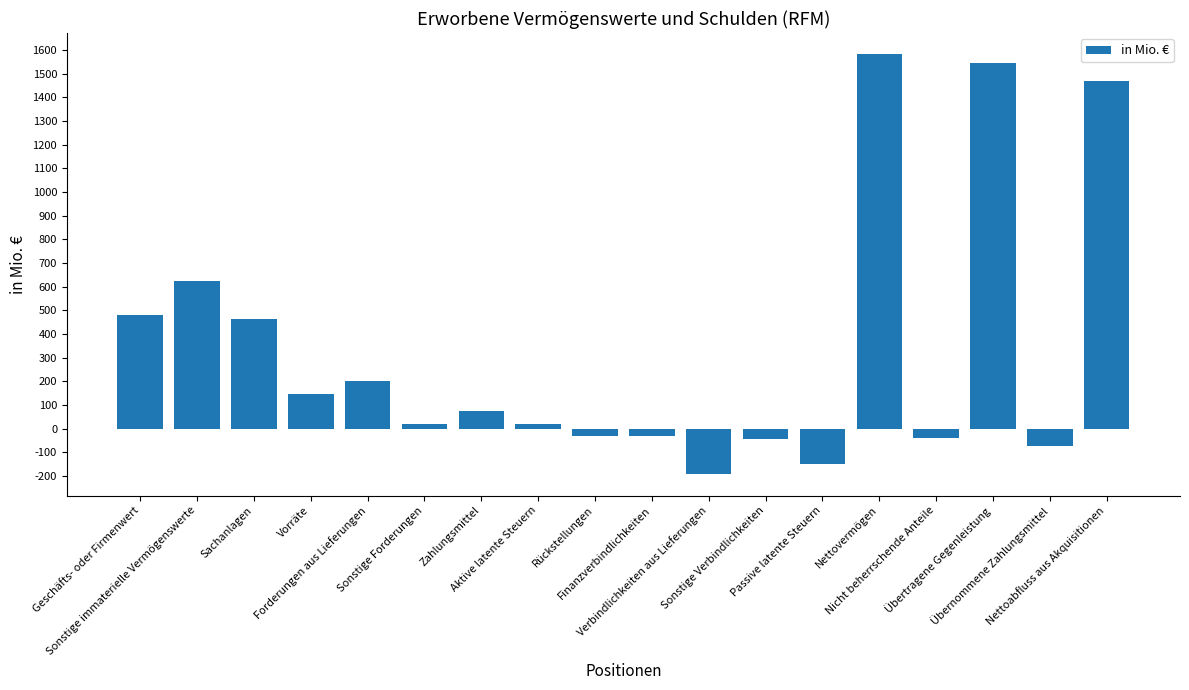

What is the value of the 1st bar from the left?

481